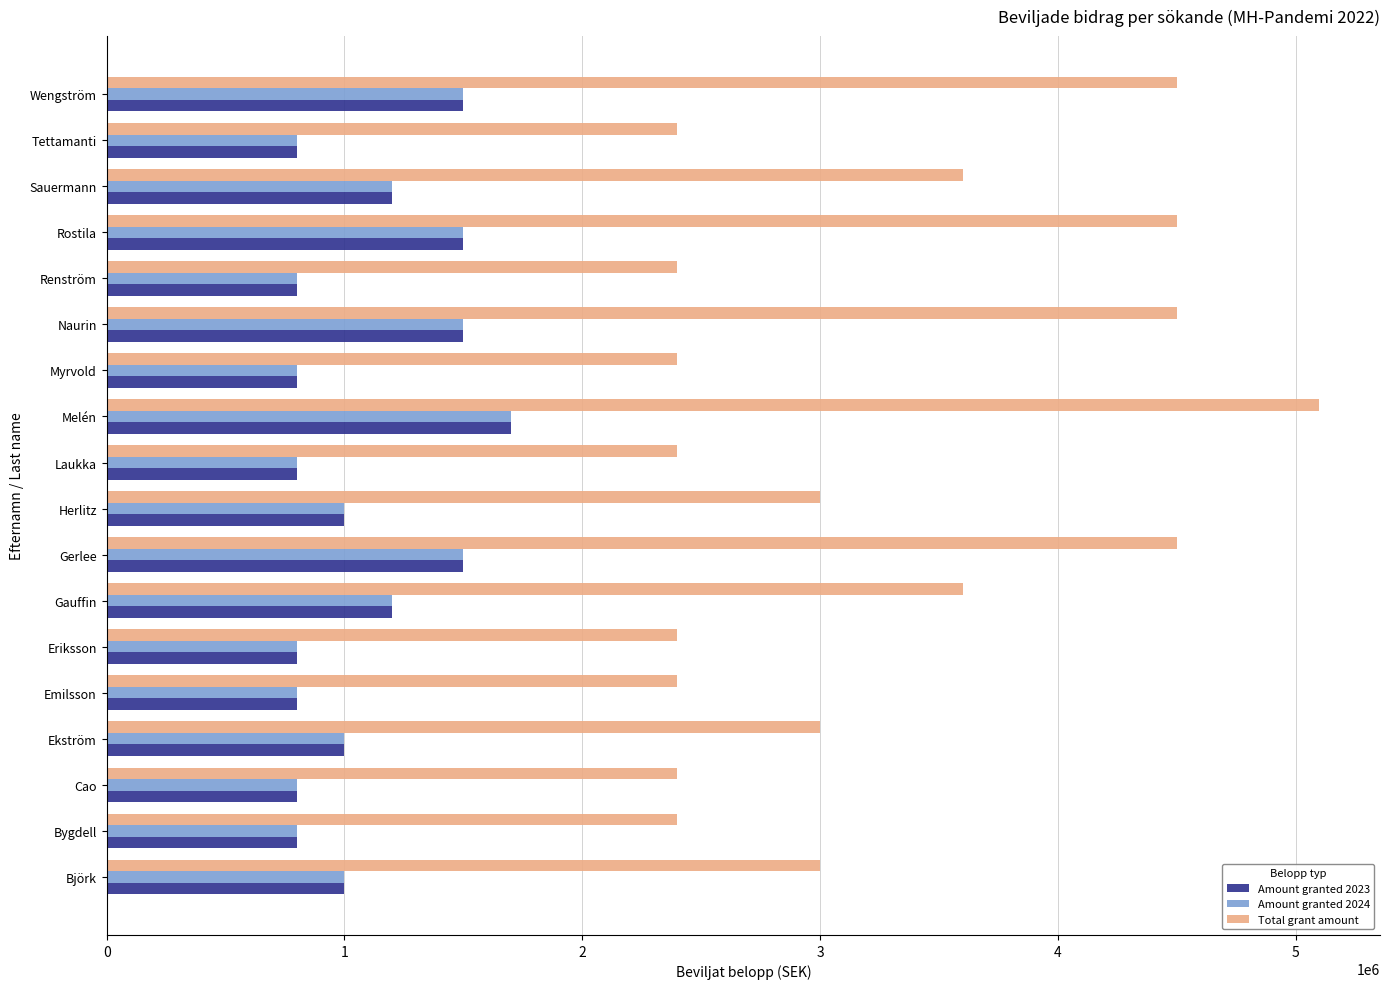

Which category has the highest value in the Amount granted 2023 series?

Melén